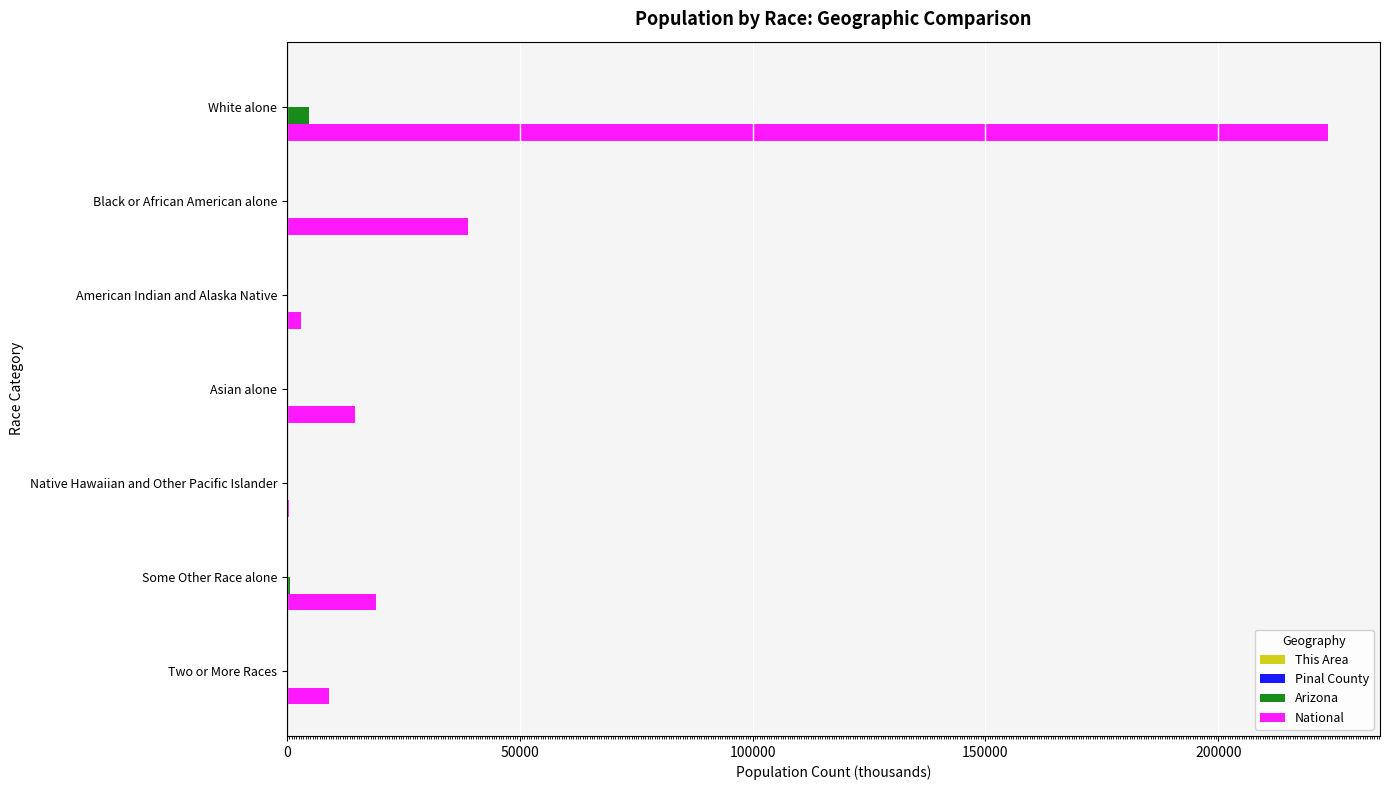

At which label is National closest to 112046?

Black or African American alone